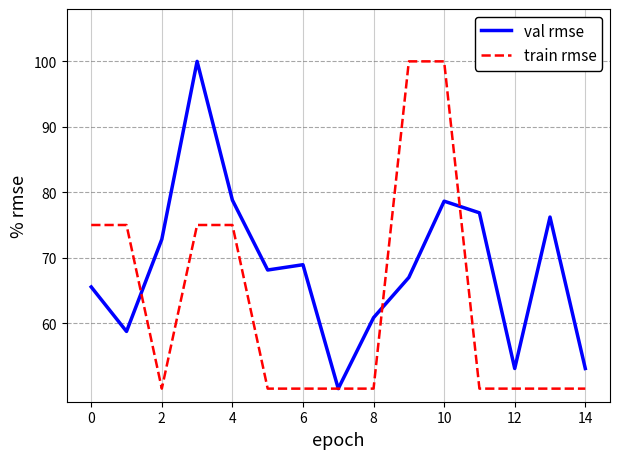

Does the chart have visible grid lines?

Yes